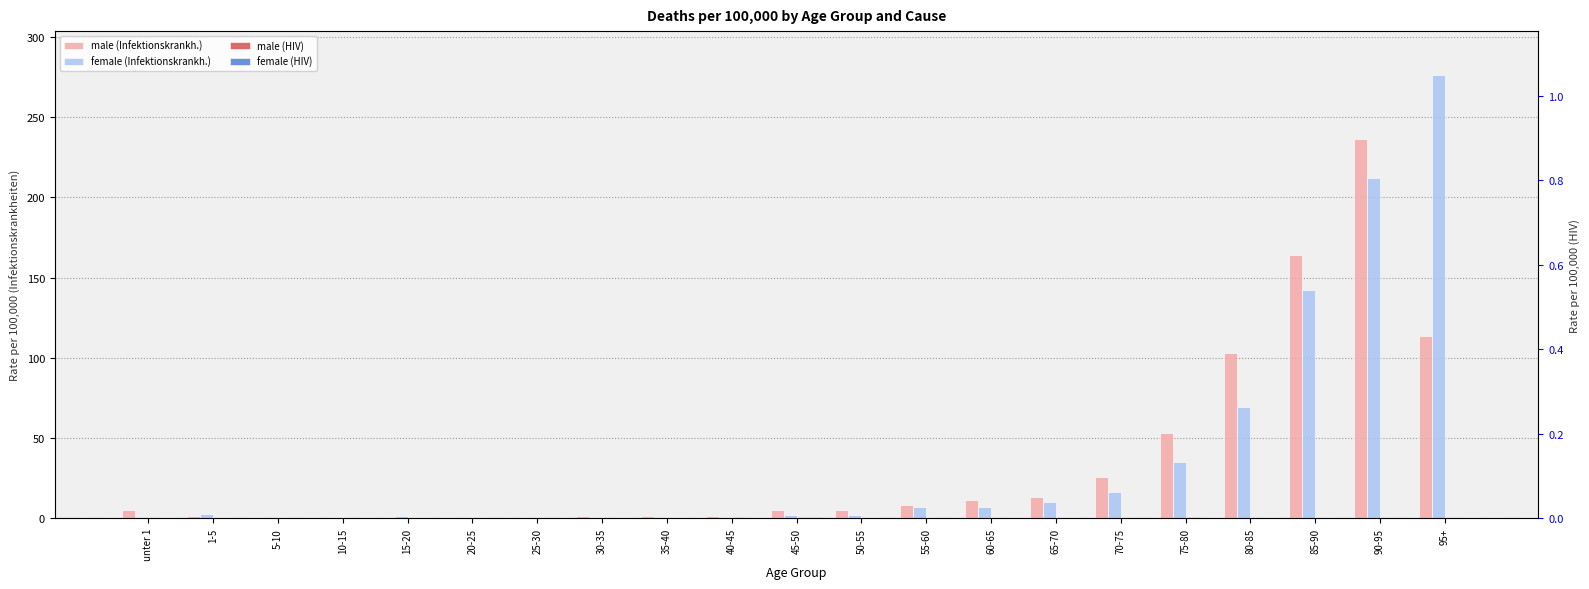

At 75-80, list the series in order from largest to smallest.

male (Infektionskrankh.), female (Infektionskrankh.), male (HIV), female (HIV)